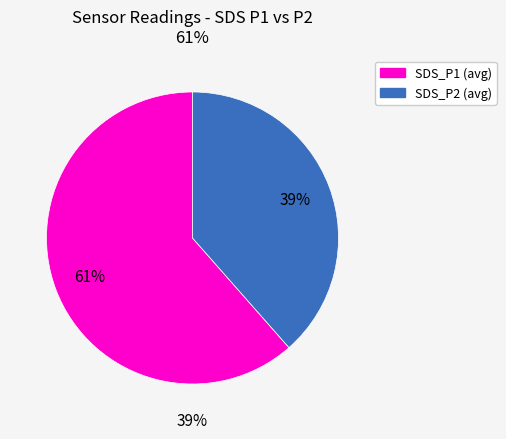

To the nearest percent, what is the average slice percentage?

50%